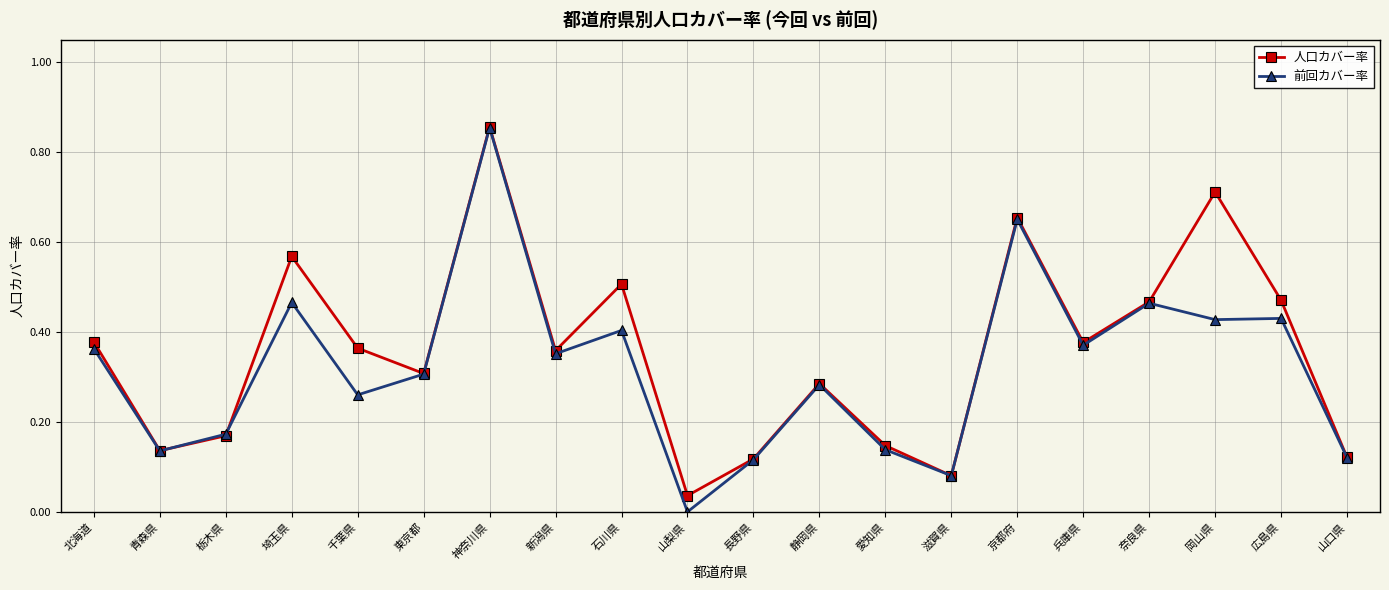

Which category has the lowest value in the 前回カバー率 series?

山梨県